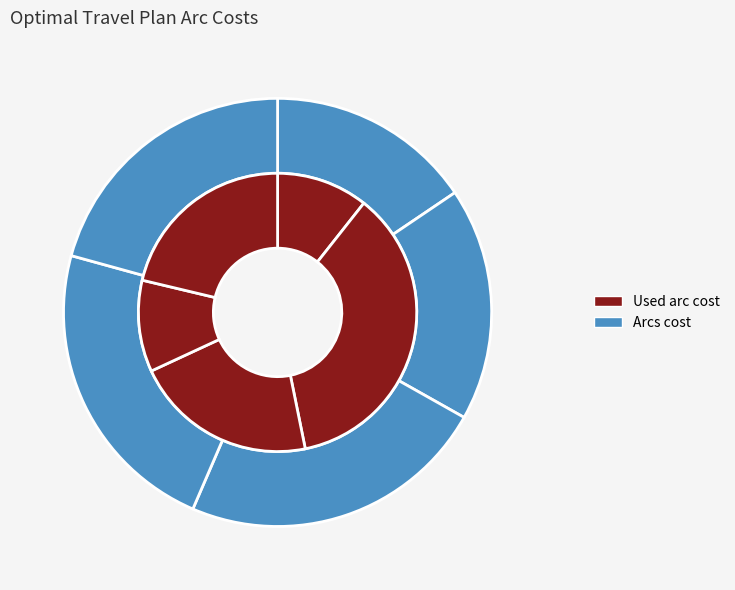

Which series has the widest spread of values?

Used arc cost